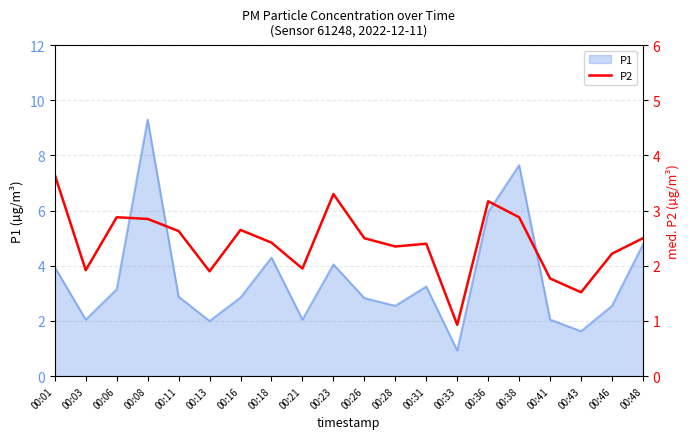

True or false: the data shows 4.8 at 00:23.

False